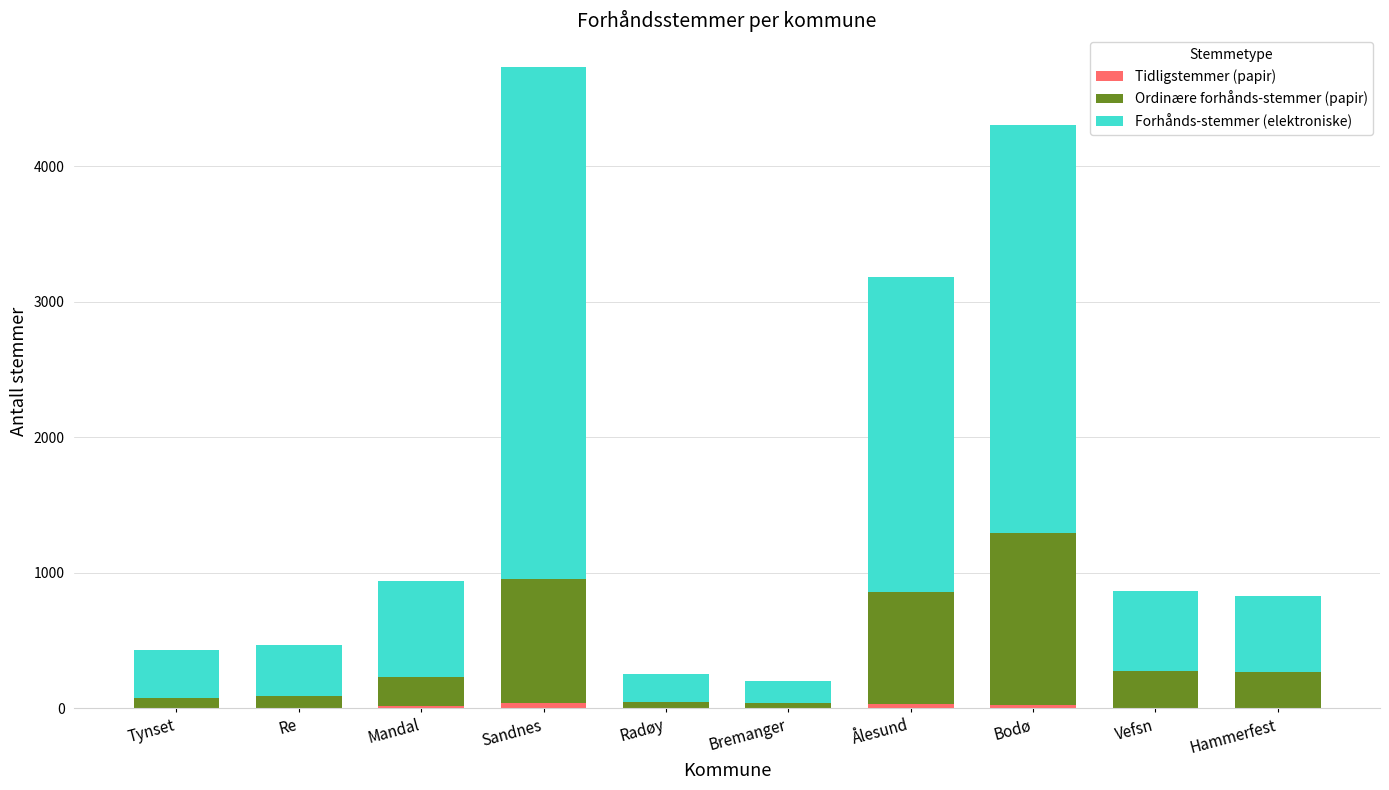

Does the chart contain stacked bars?

Yes